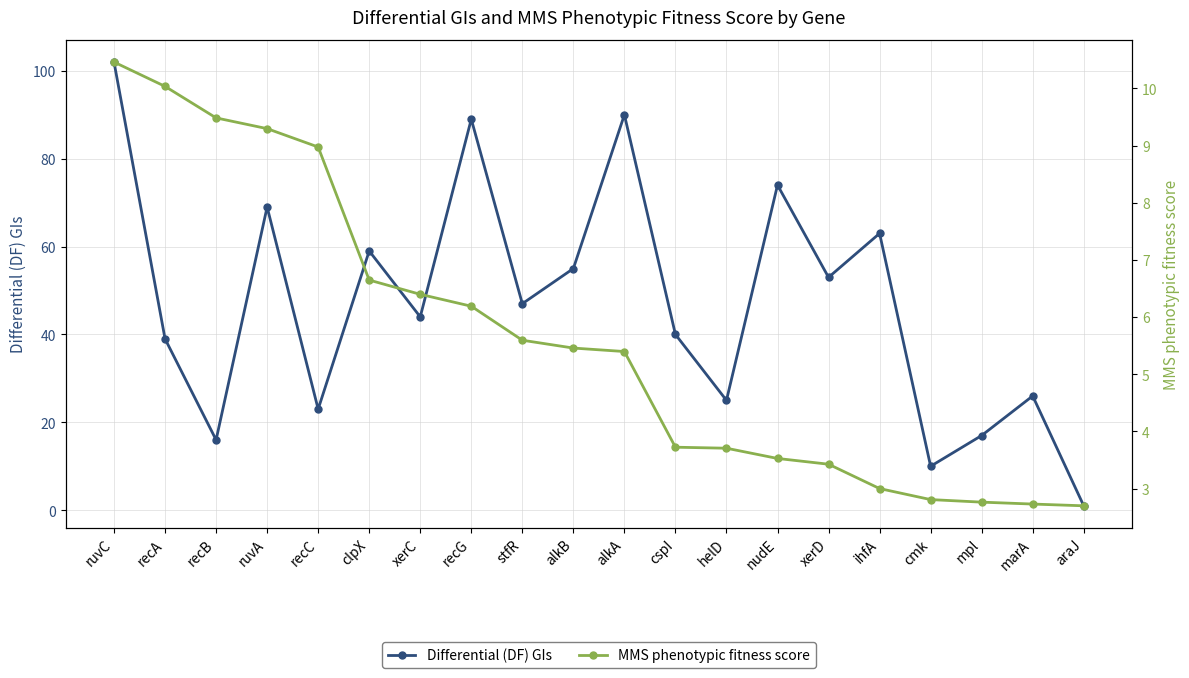

True or false: Differential (DF) GIs has a value of 26.0 at marA.

True